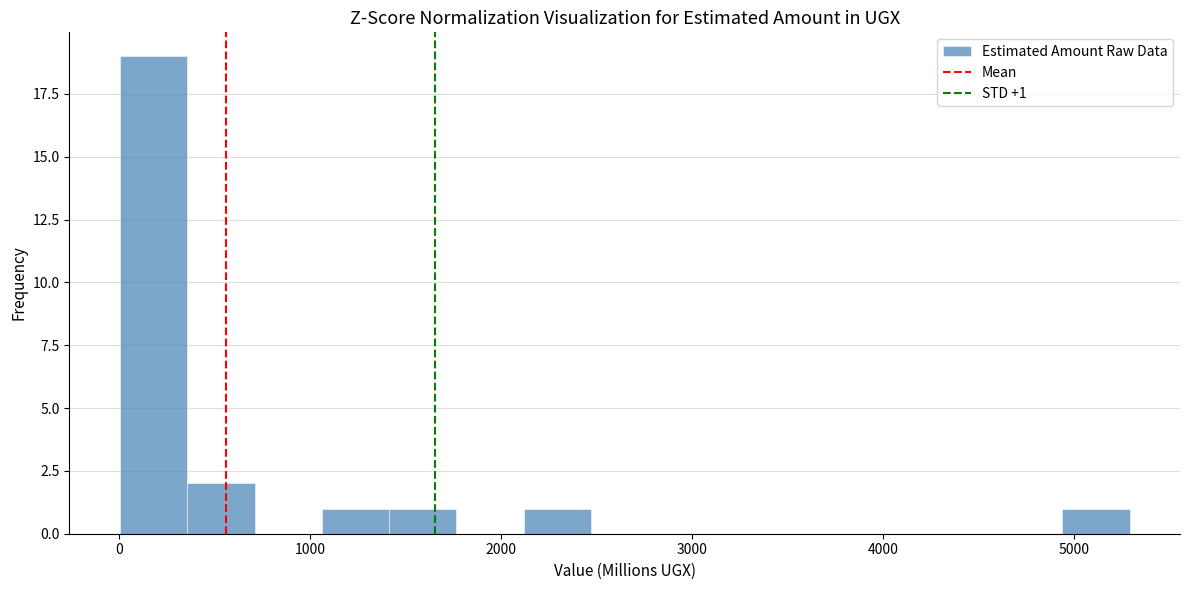

Around what value on the x-axis is the tallest bar? Give the approximate position of its centre, as read against the axis.

200